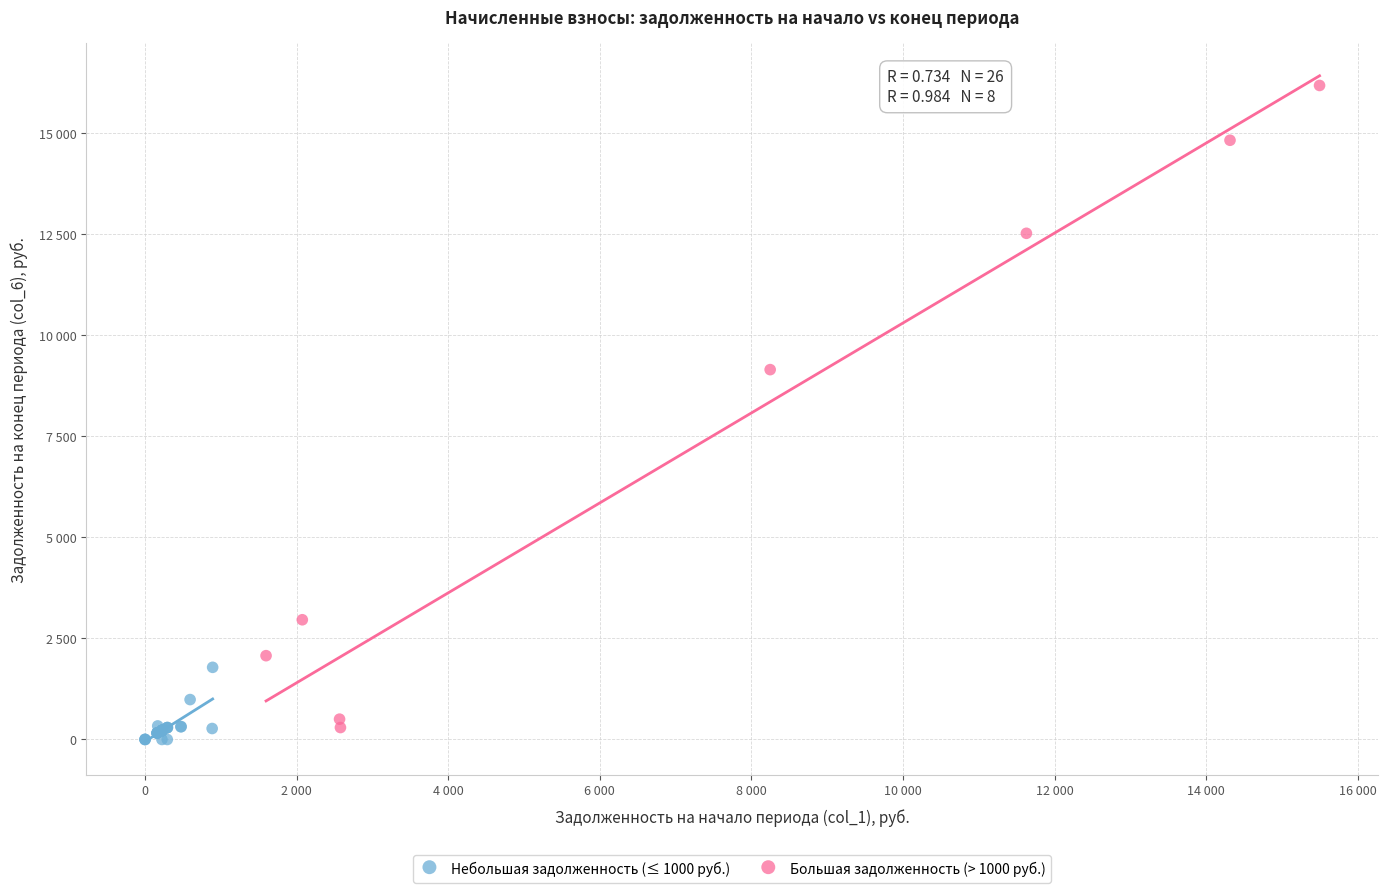

What are all the series names shown in the legend?

Небольшая задолженность (≤ 1000 руб.), Большая задолженность (> 1000 руб.)